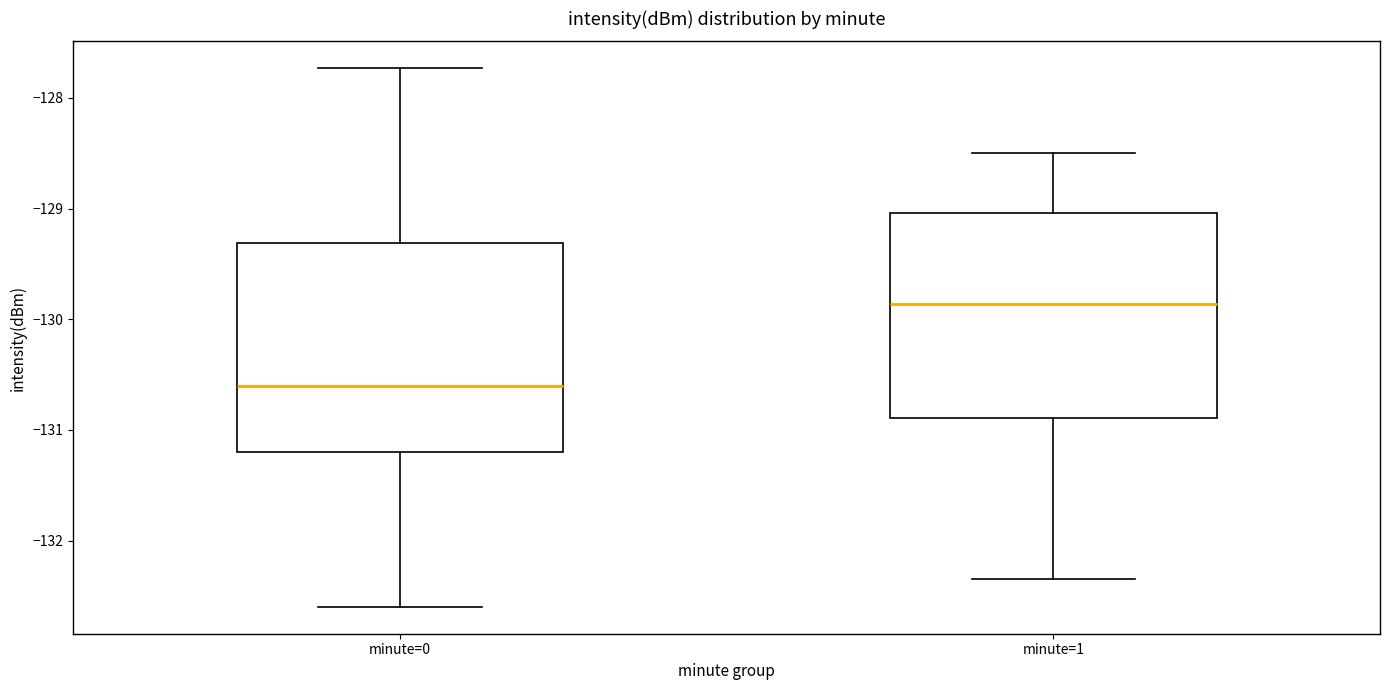

Which box's median line is the lowest?

minute=0